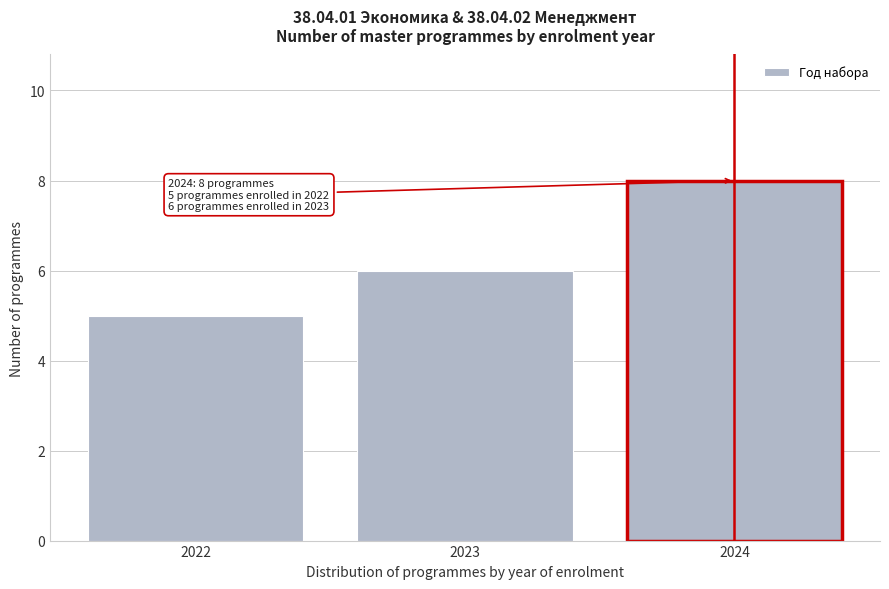

Reading right to left, list all the values displayed in this chart.

2024=8	2023=6	2022=5